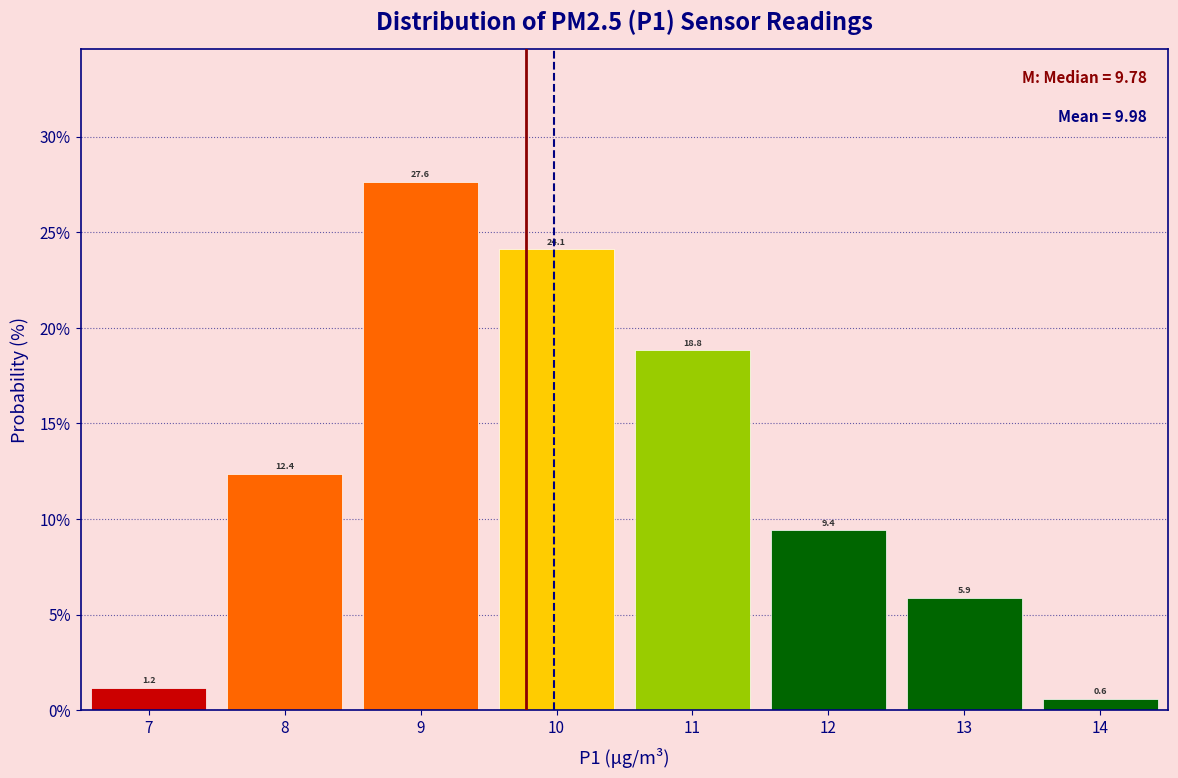

What is the height of the bar covering 13.5 to 14.5 on the x-axis?

0.6